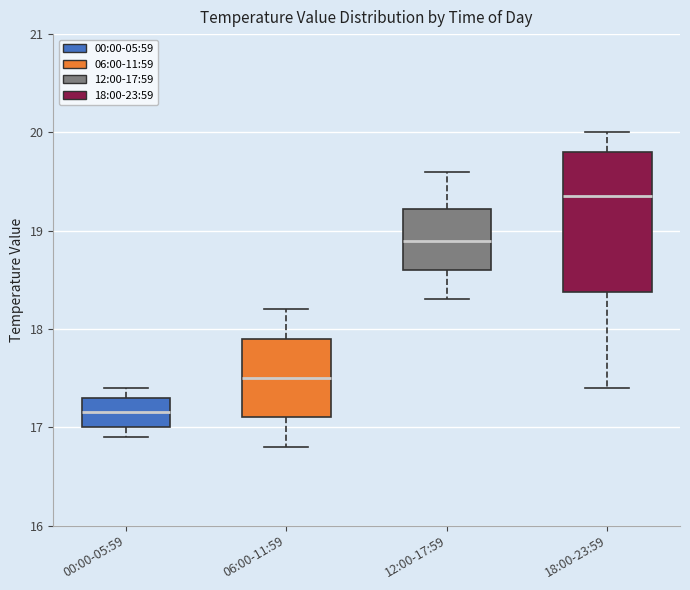

Where is the upper edge of the box for 06:00-11:59 on the y-axis? The values are not printed on the chart, so give them approximately, as read against the axis.

17.9